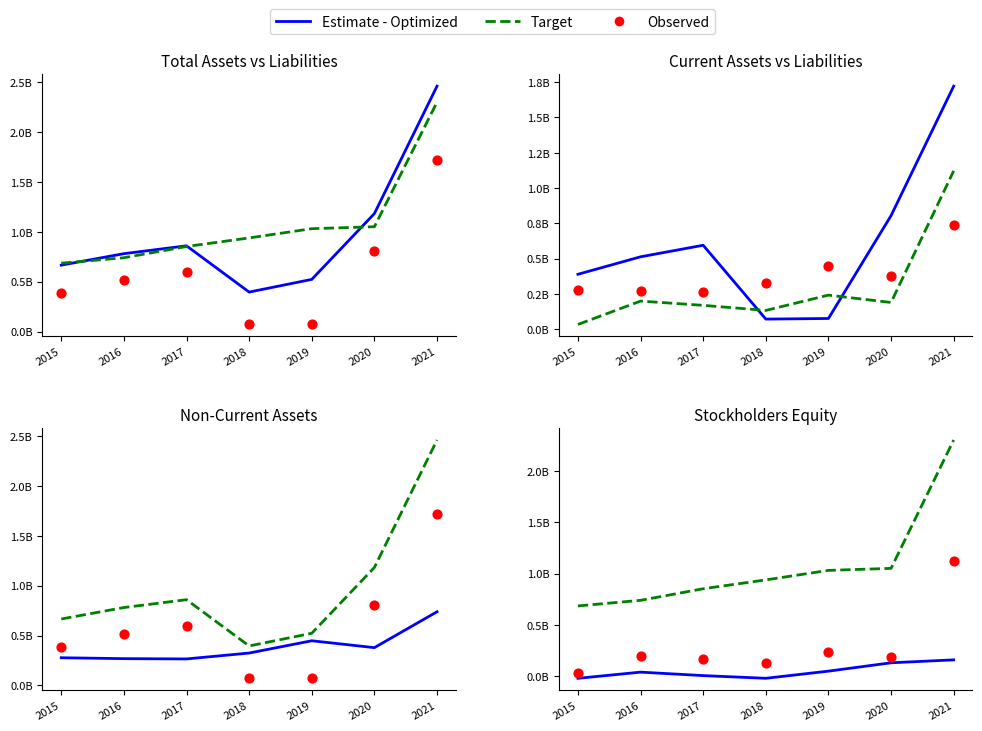

Which series has the widest spread of Y values?

Total Assets